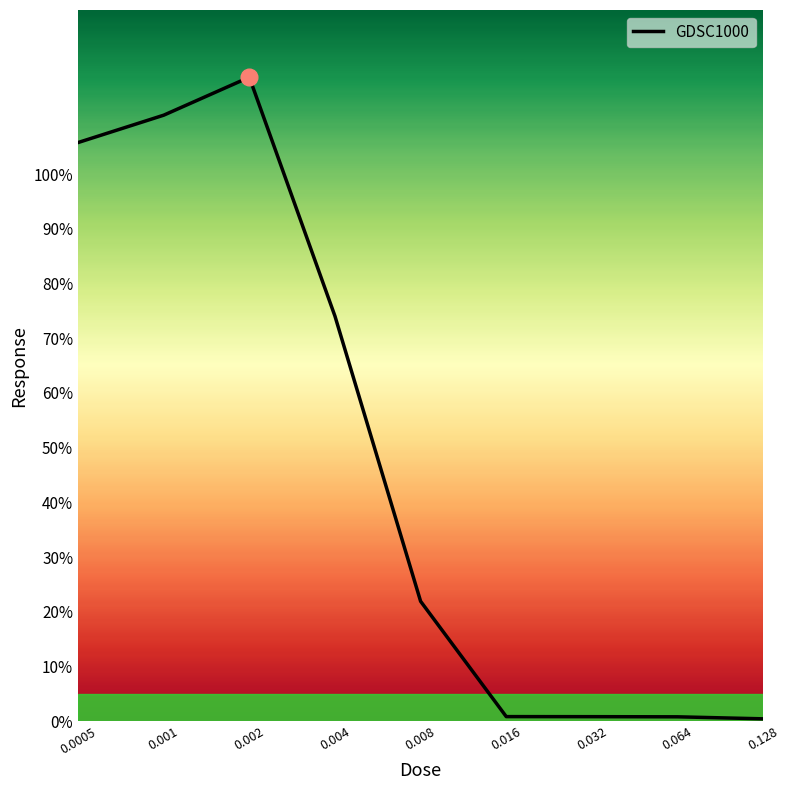

What is the difference between the second highest and second lowest values?

110.0